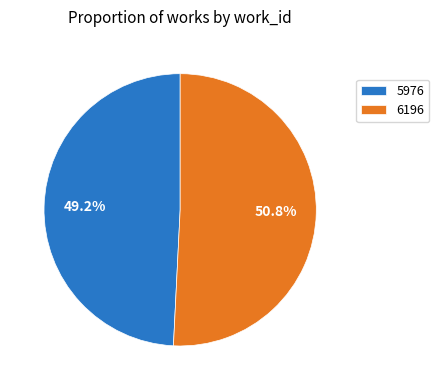

What percentage is the 6196 slice, to the nearest percent?

51%